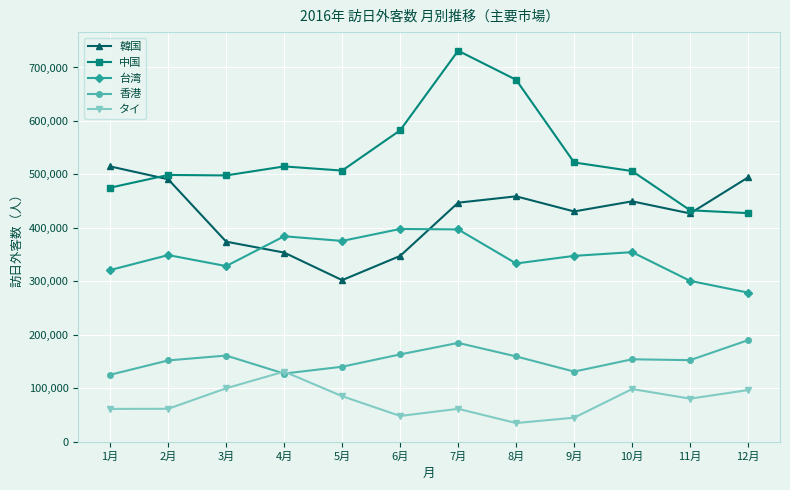

Is this an area chart (filled region under the line)?

No